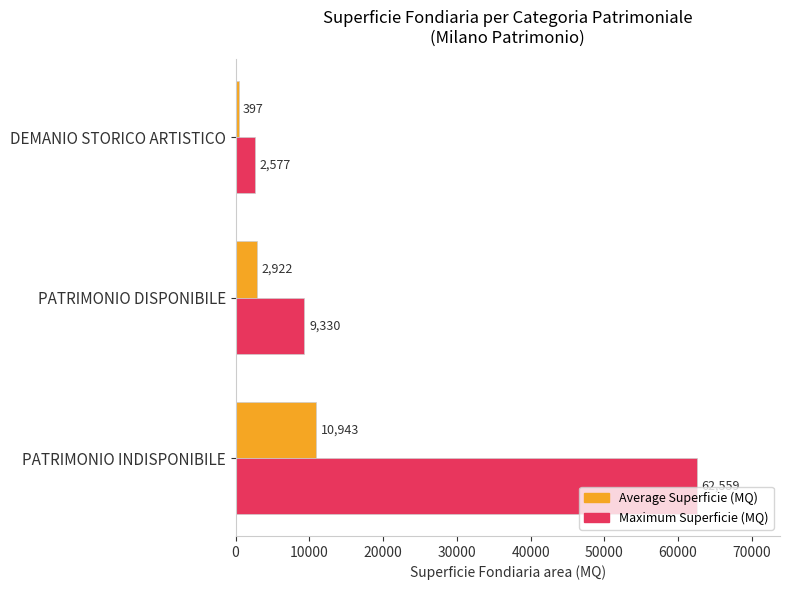

How many data points does each series have?

3